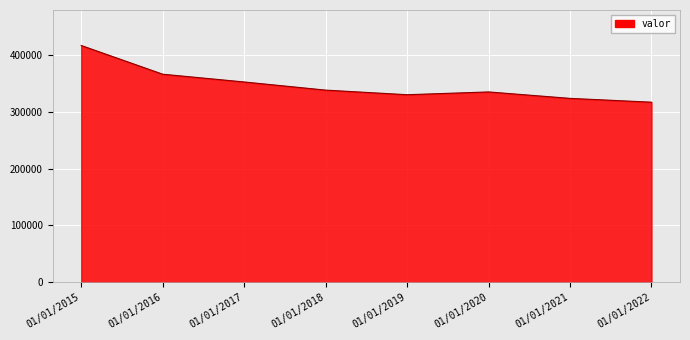

What is the smallest value displayed?

317248